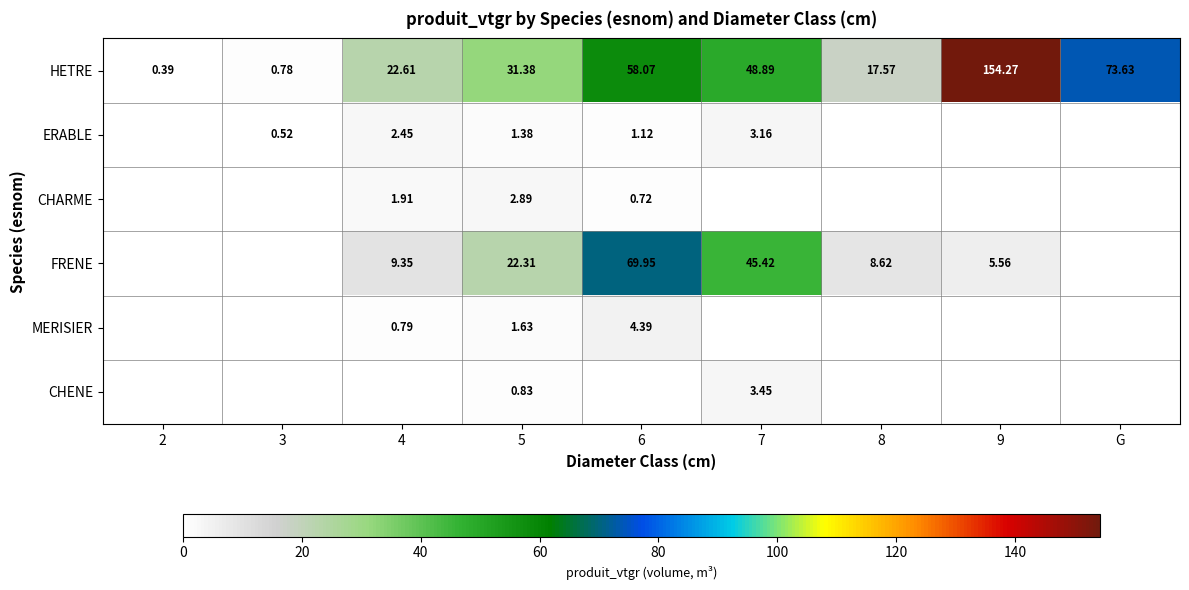

Where is HETRE nearest to the value 77?

G